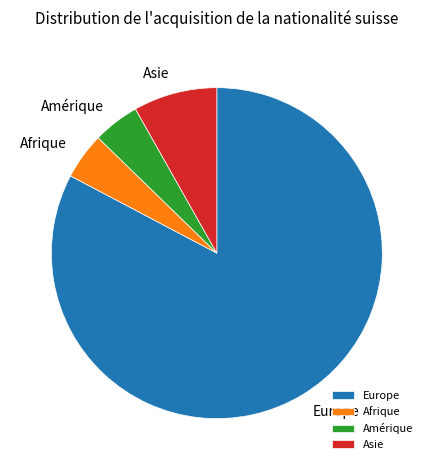

Is the sum of Asie and Europe greater than half?

Yes